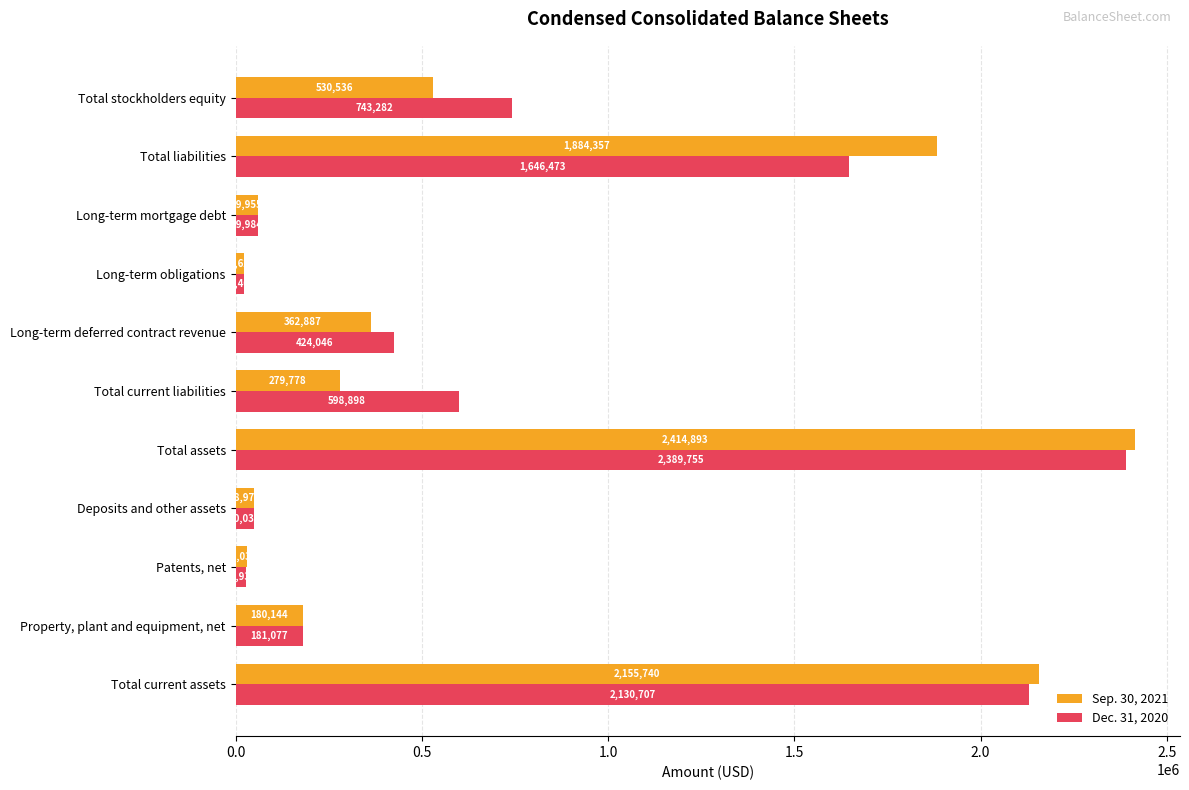

What is the sum of all Sep. 30, 2021 values?

7968927